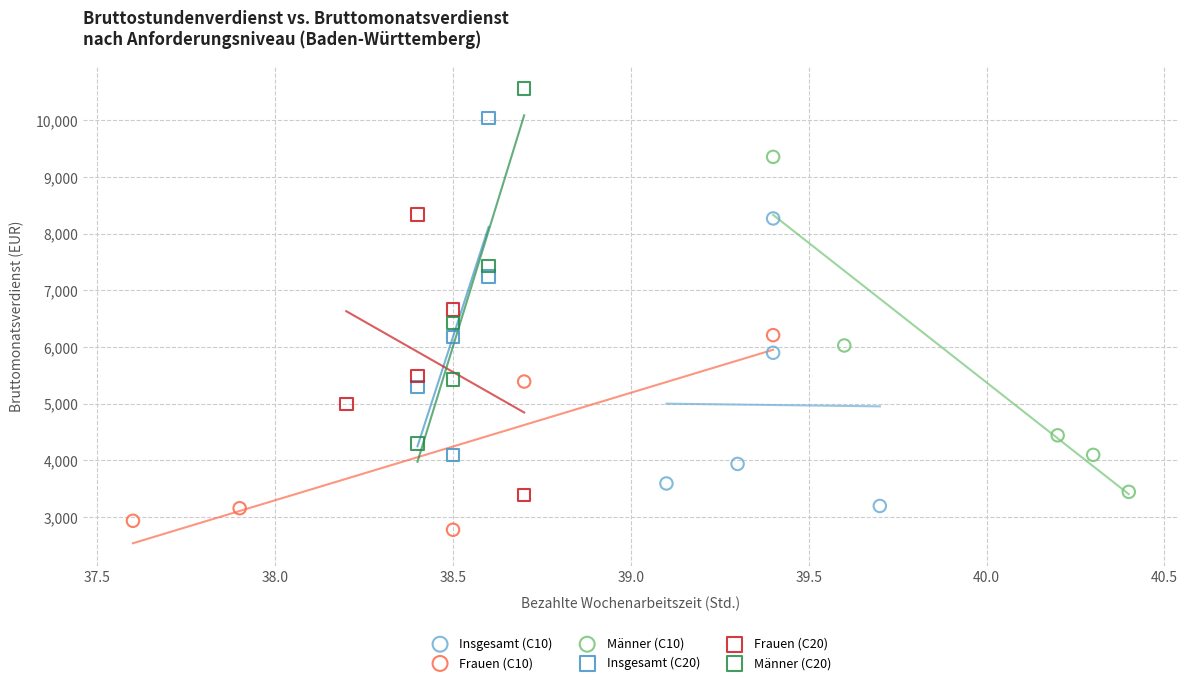

Which series has the widest spread of Y values?

Männer (C20)